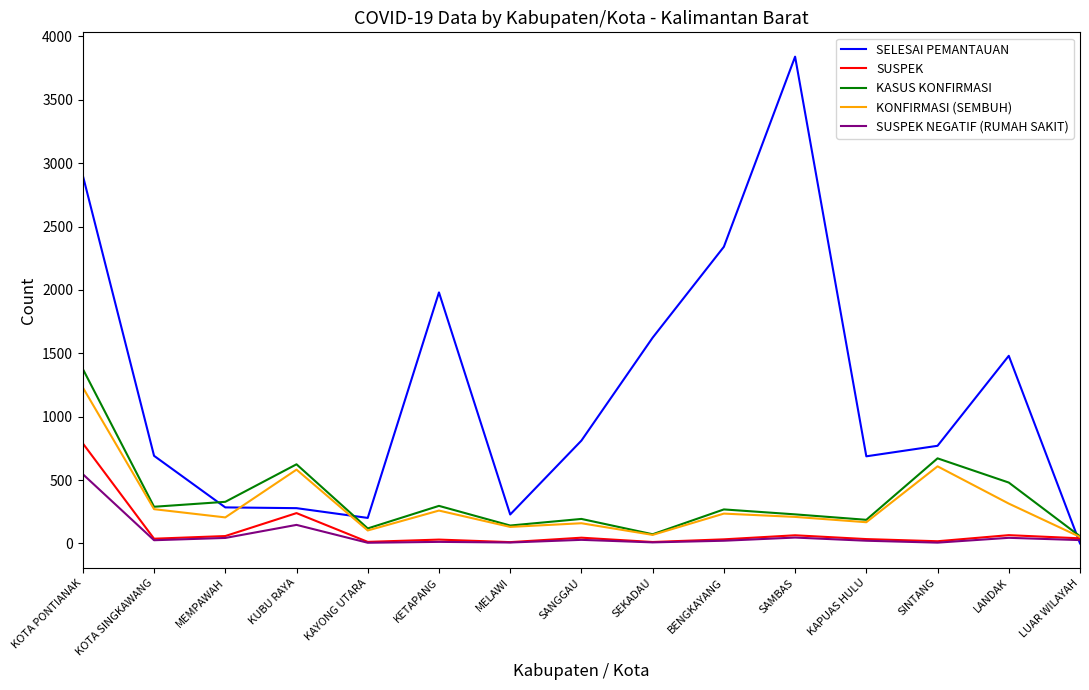

Which category has the highest value in the KONFIRMASI (SEMBUH) series?

KOTA PONTIANAK